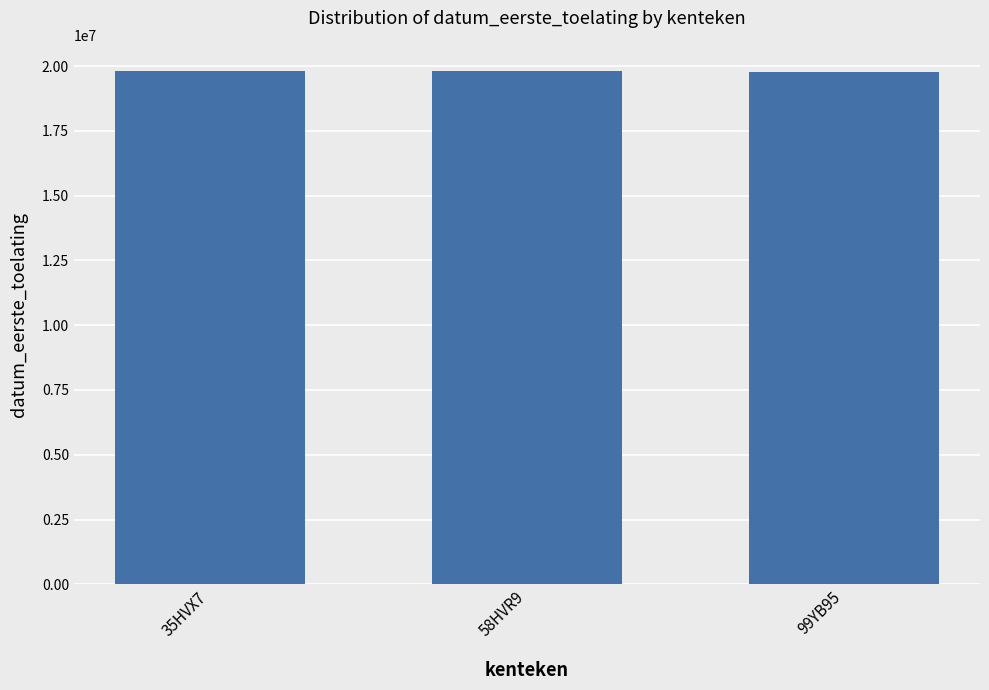

What is the label of the 3rd bar from the left?

99YB95